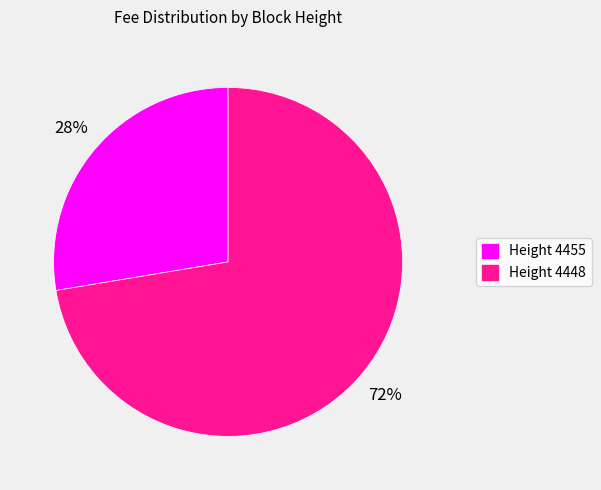

Which slice is the largest?

Height 4448